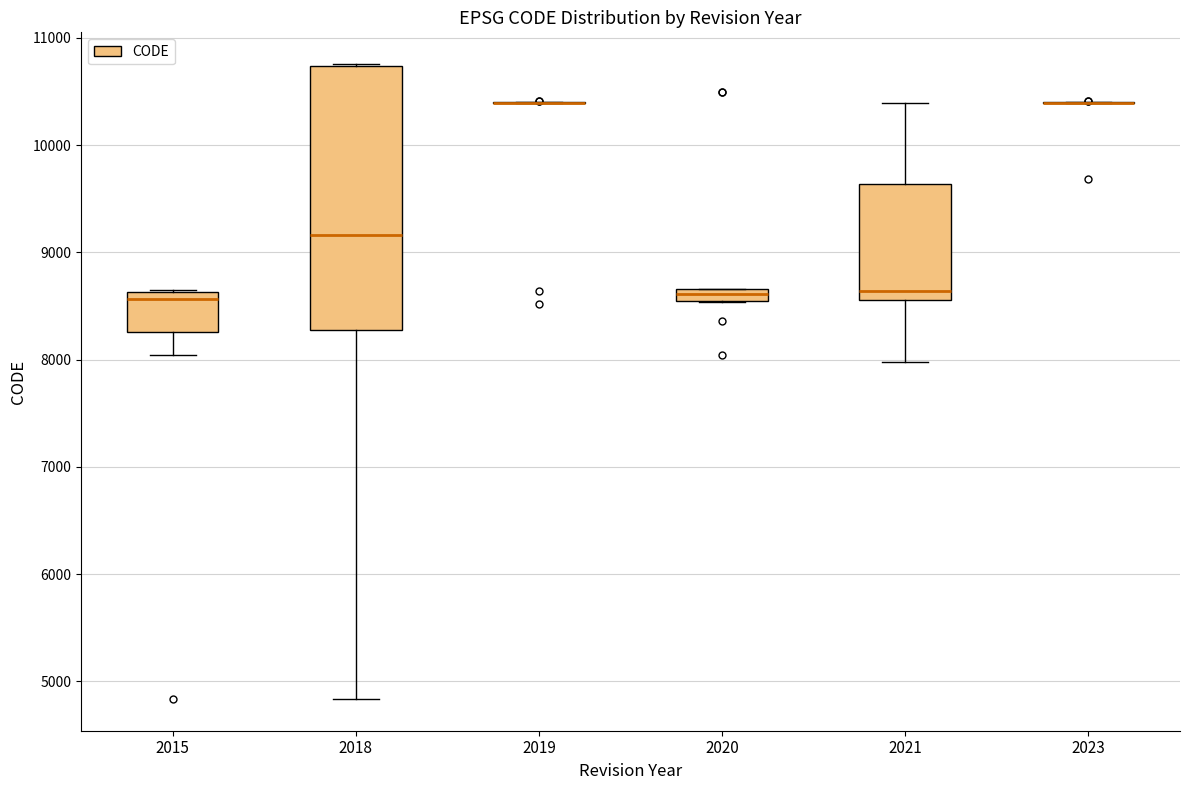

Where does the upper whisker of the box at x = 2021 end on the y-axis? The values are not printed on the chart, so give them approximately, as read against the axis.

10400